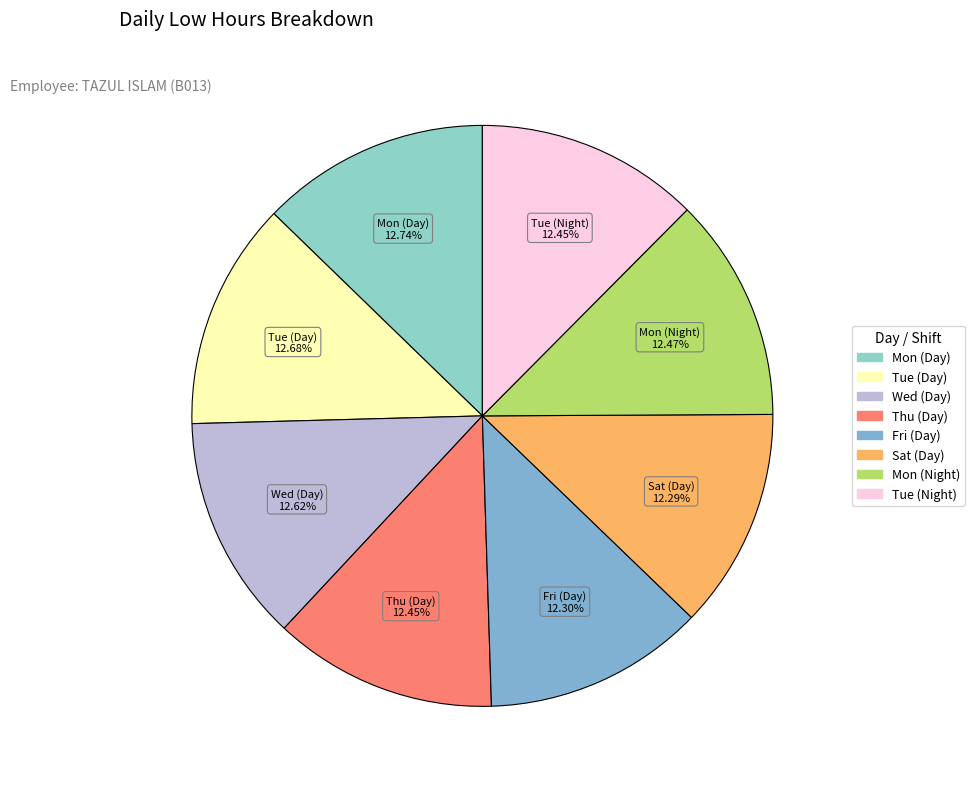

How many segments does this pie chart have?

8